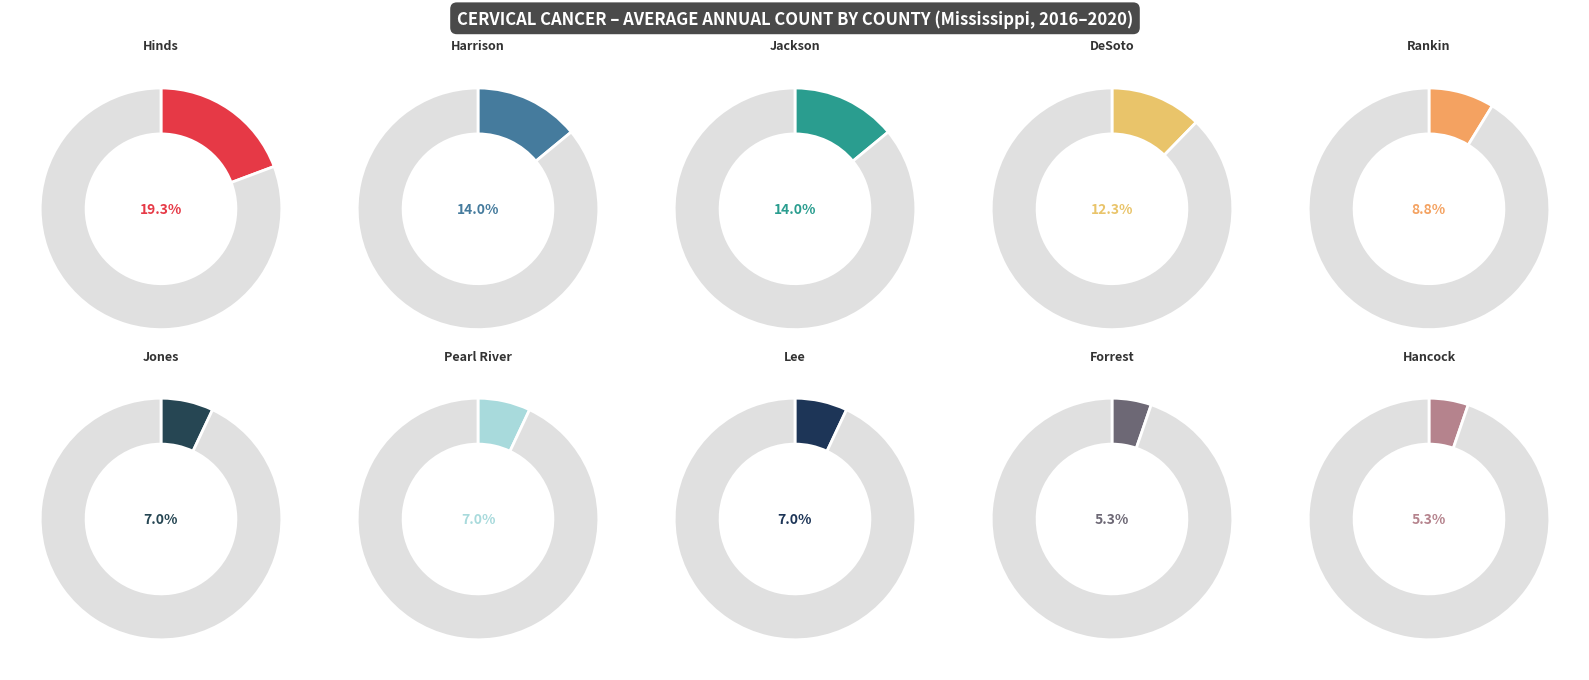

To the nearest percent, what is the difference between the Rankin County and Harrison County slice percentages?

5%